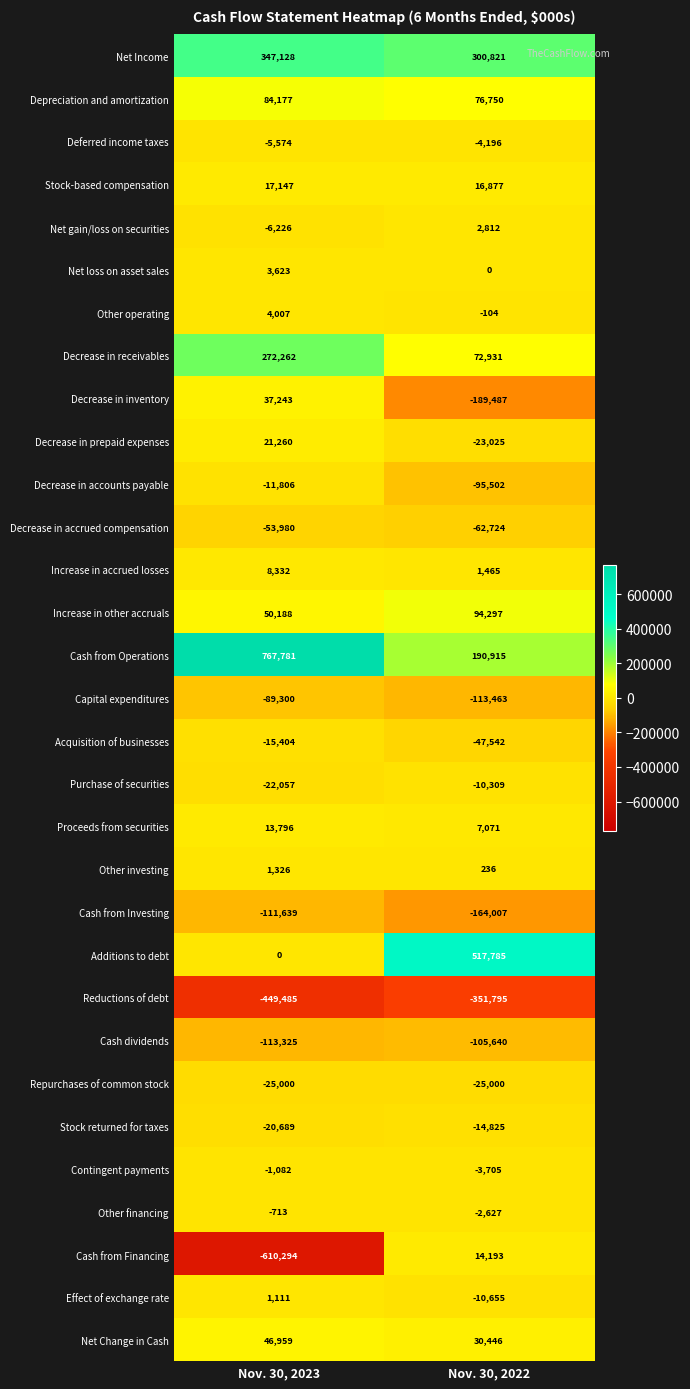

Which series changed the most between Nov. 30, 2023 and Nov. 30, 2022?

Cash from Financing